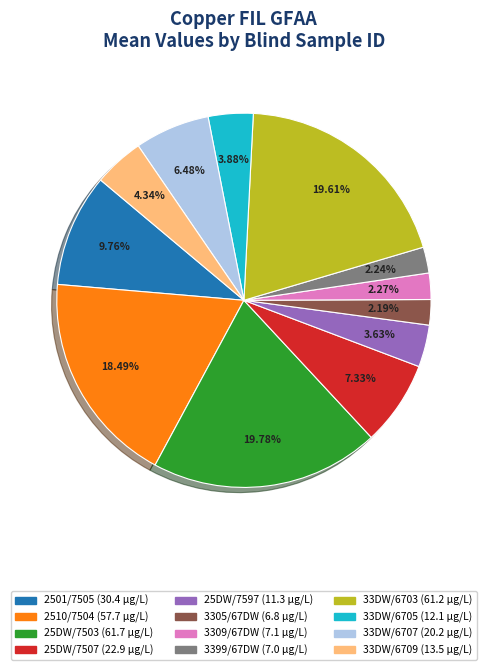

Is there a majority slice in this chart?

No